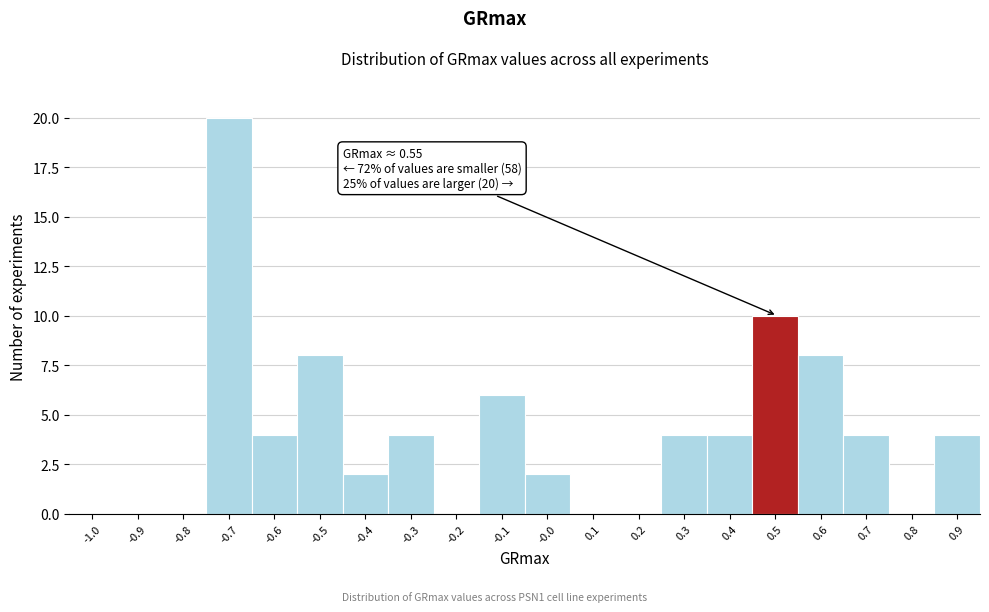

Reading left to right, list all the values displayed in this chart.

-1.0=0	-0.9=0	-0.8=0	-0.7=20	-0.6=4	-0.5=8	-0.4=2	-0.3=4	-0.2=0	-0.1=6	-0.0=2	0.1=0	0.2=0	0.3=4	0.4=4	0.5=10	0.6=8	0.7=4	0.8=0	0.9=4